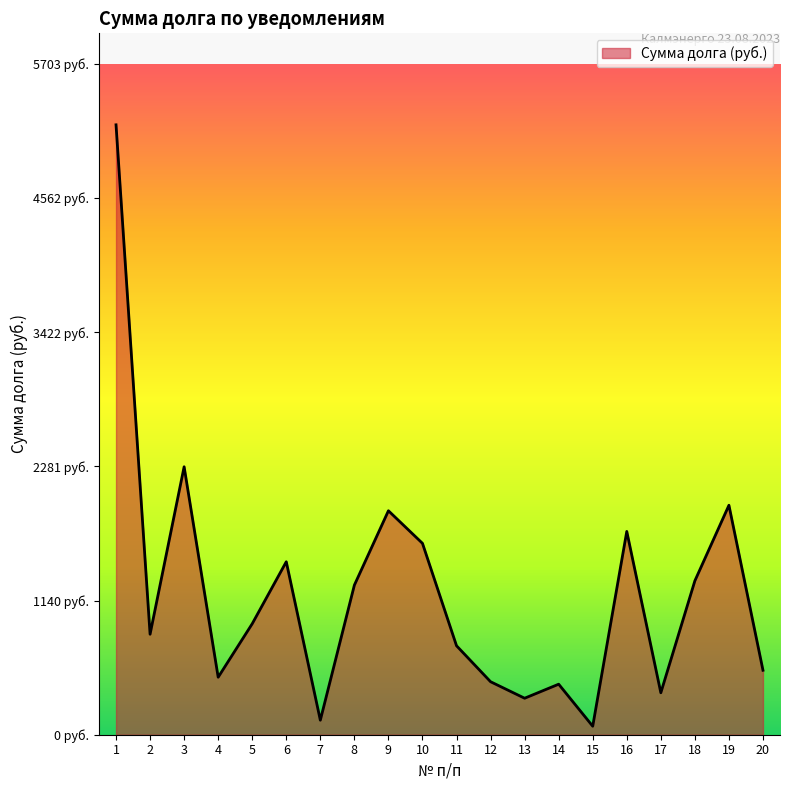

Is this an area chart (filled region under the line)?

Yes